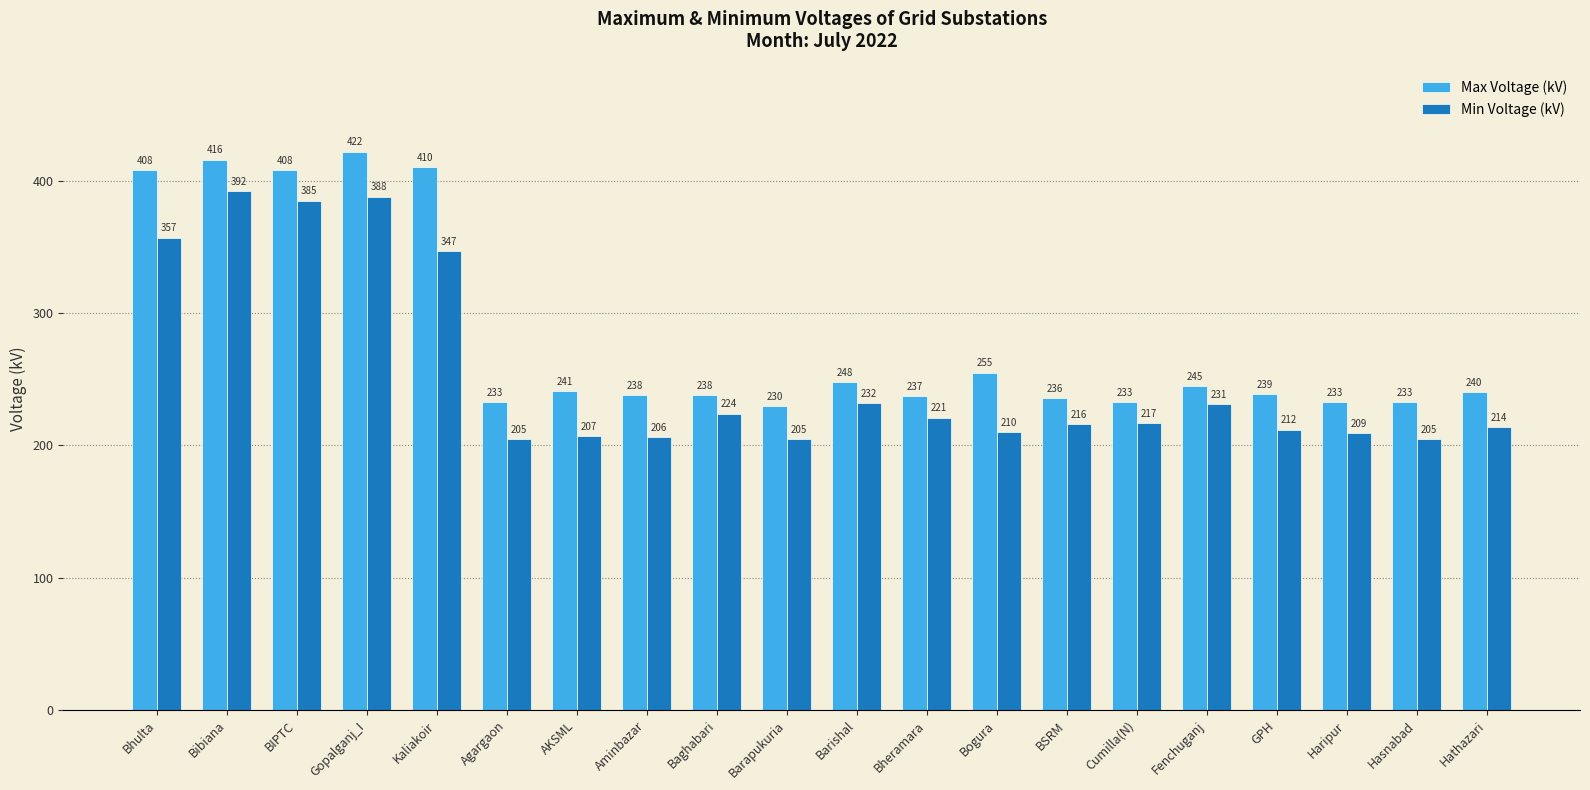

Is the value of Min Voltage (kV) at AKSML greater than the value of Max Voltage (kV) at Hathazari?

No